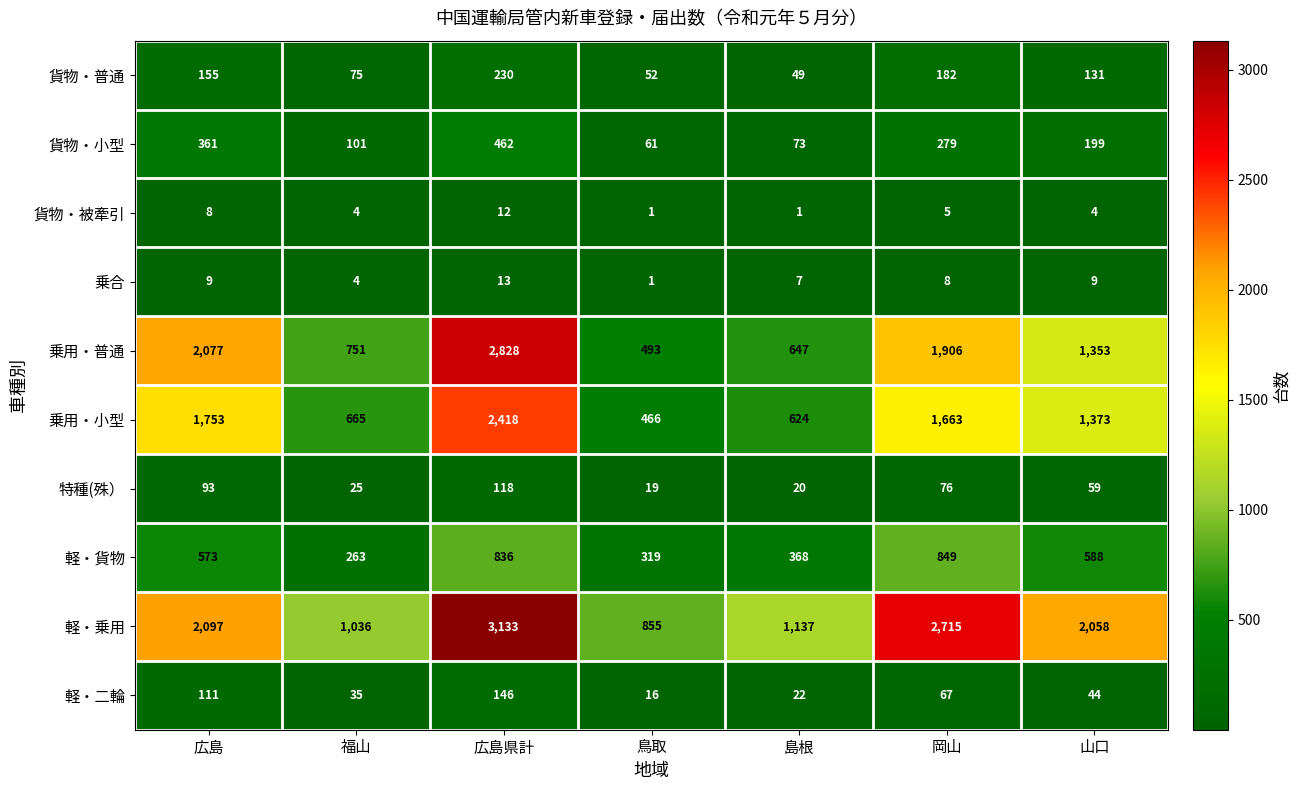

Is it true that 軽・貨物 equals 368 at 島根?

True